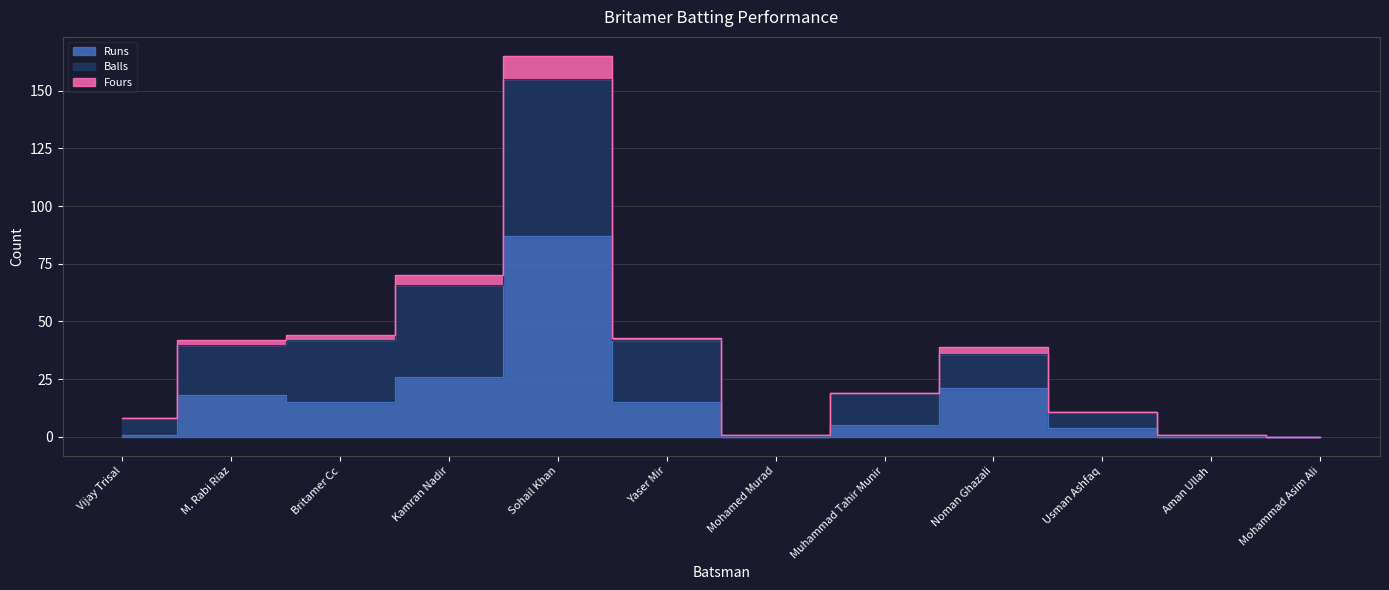

Reading left to right, what are all the values shown in this chart?

Runs: Vijay Trisal=1	M. Rabi Riaz=18	Britamer Cc=15	Kamran Nadir=26	Sohail Khan=87	Yaser Mir=15	Mohamed Murad=0	Muhammad Tahir Munir=5	Noman Ghazali=21	Usman Ashfaq=4	Aman Ullah=0	Mohammad Asim Ali=0
Balls: Vijay Trisal=7	M. Rabi Riaz=22	Britamer Cc=27	Kamran Nadir=40	Sohail Khan=68	Yaser Mir=27	Mohamed Murad=1	Muhammad Tahir Munir=14	Noman Ghazali=15	Usman Ashfaq=7	Aman Ullah=1	Mohammad Asim Ali=0
Fours: Vijay Trisal=0	M. Rabi Riaz=2	Britamer Cc=2	Kamran Nadir=4	Sohail Khan=10	Yaser Mir=1	Mohamed Murad=0	Muhammad Tahir Munir=0	Noman Ghazali=3	Usman Ashfaq=0	Aman Ullah=0	Mohammad Asim Ali=0